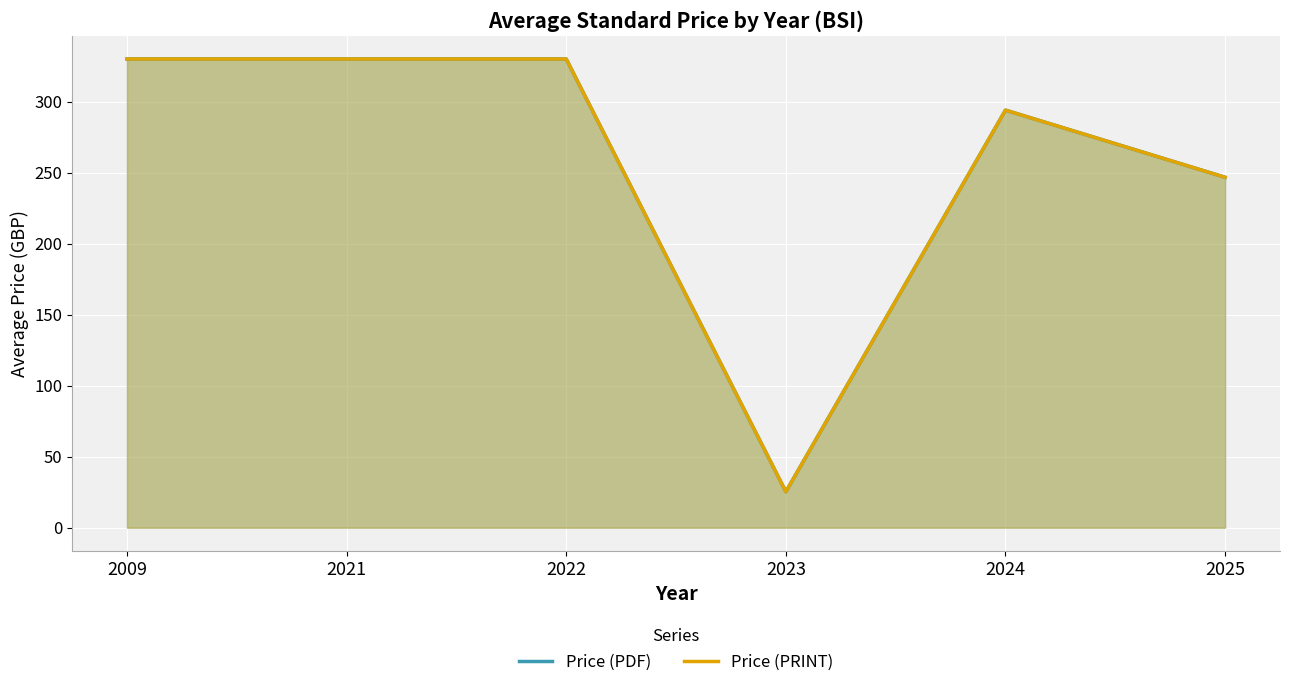

What is the value of the Price (PDF) point at the 3rd from the left?

330.0